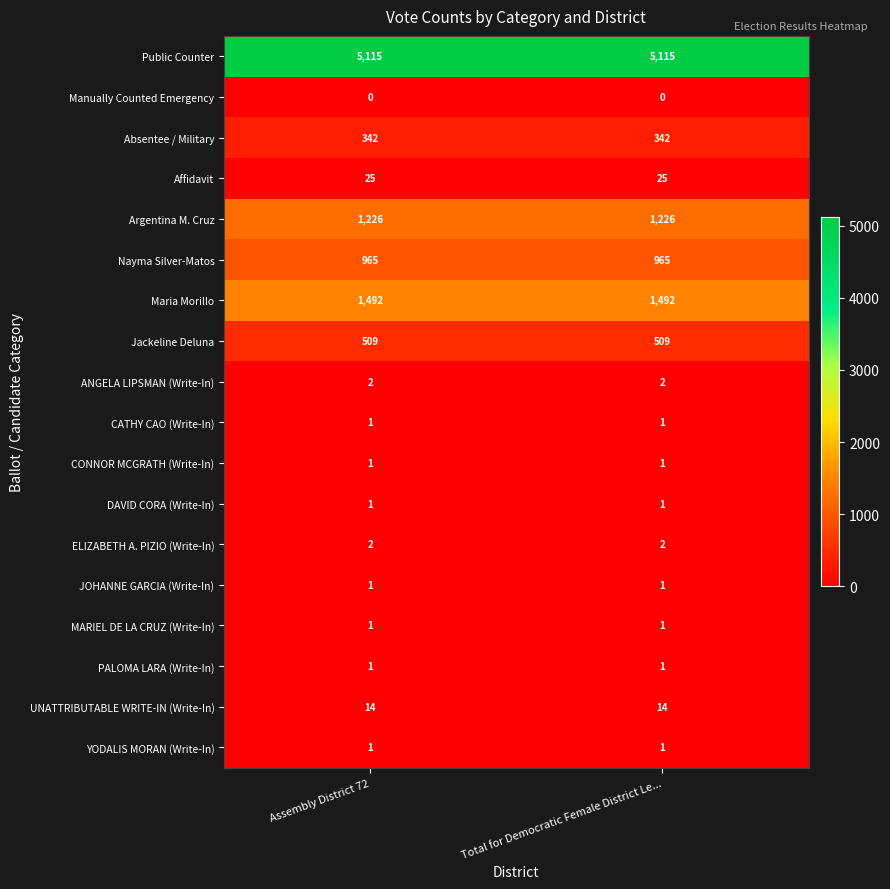

Which series has the largest total across all categories?

Public Counter